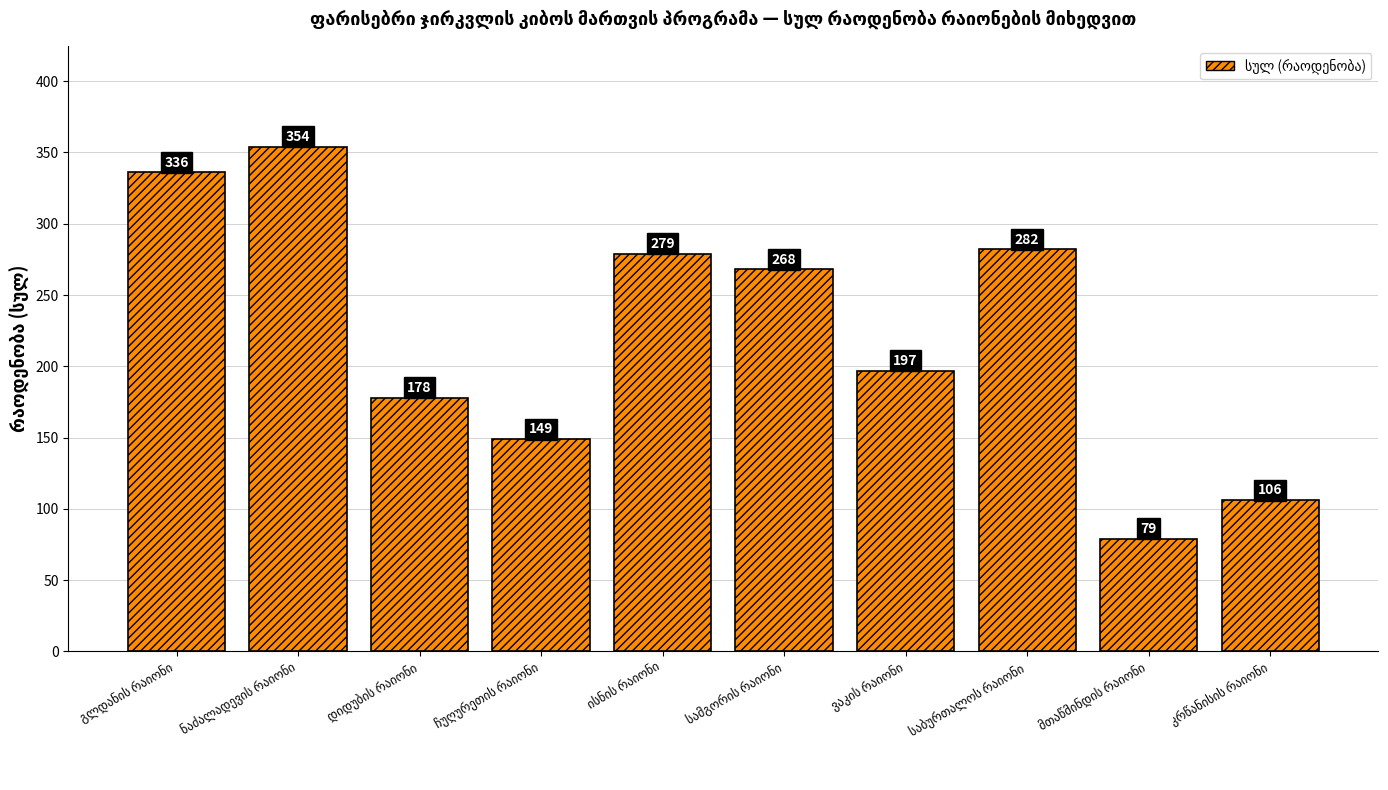

What is the value of the 8th bar from the left?

282